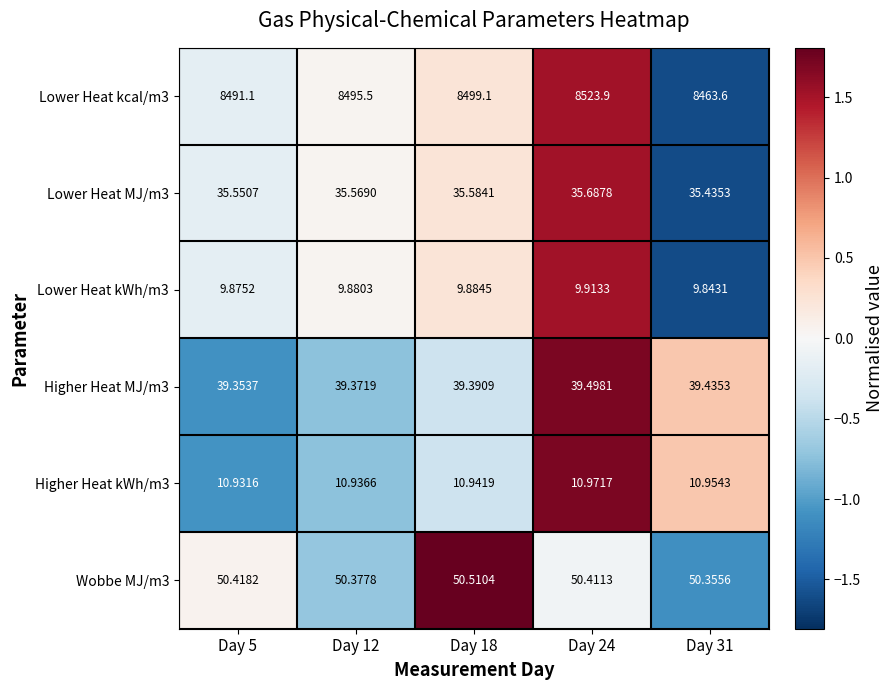

Is the value of Lower Heat kcal/m3 at Day 24 greater than the value of Lower Heat MJ/m3 at Day 31?

Yes